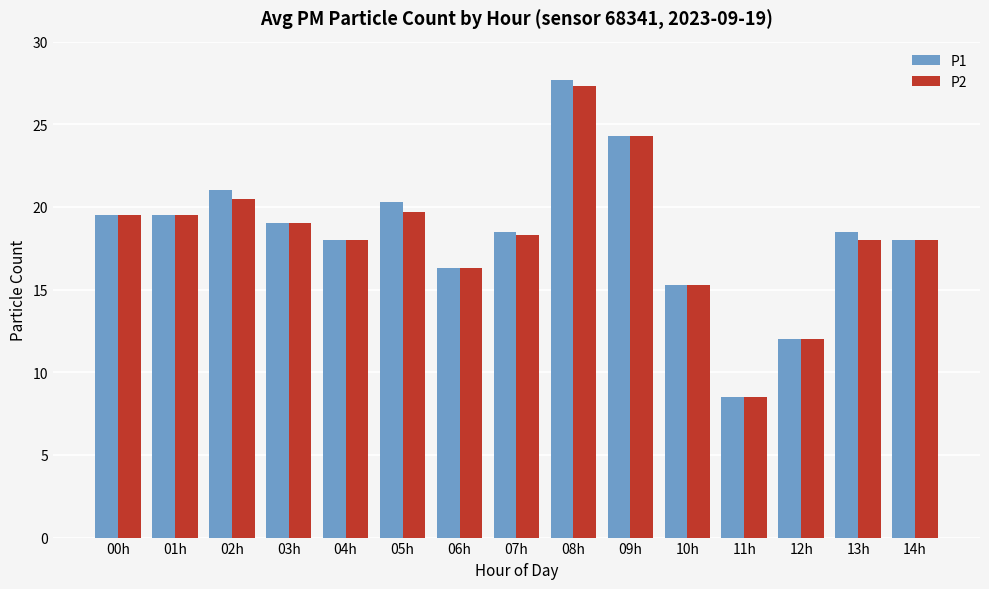

Reading left to right, list all the values displayed in this chart.

P1: 00h=19.5	01h=19.5	02h=21.0	03h=19.0	04h=18.0	05h=20.3	06h=16.3	07h=18.5	08h=27.7	09h=24.3	10h=15.3	11h=8.5	12h=12.0	13h=18.5	14h=18.0
P2: 00h=19.5	01h=19.5	02h=20.5	03h=19.0	04h=18.0	05h=19.7	06h=16.3	07h=18.3	08h=27.3	09h=24.3	10h=15.3	11h=8.5	12h=12.0	13h=18.0	14h=18.0